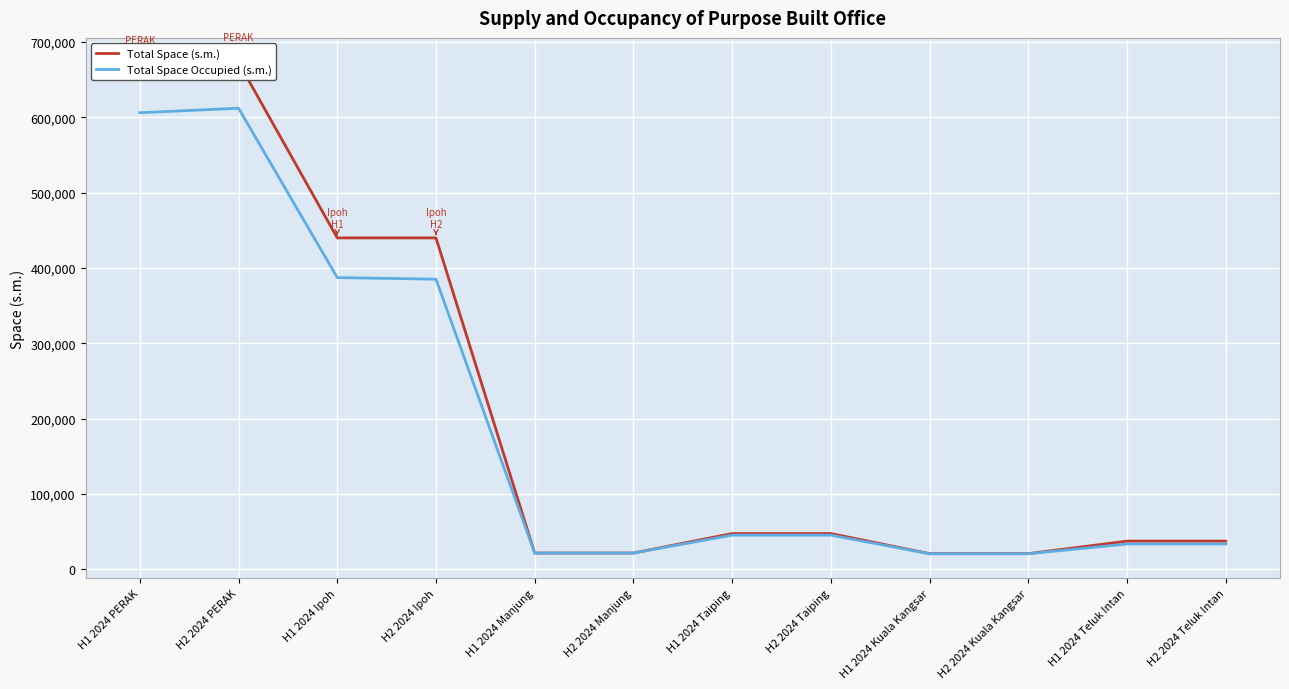

What position from the right is H1 2024 Manjung?

8